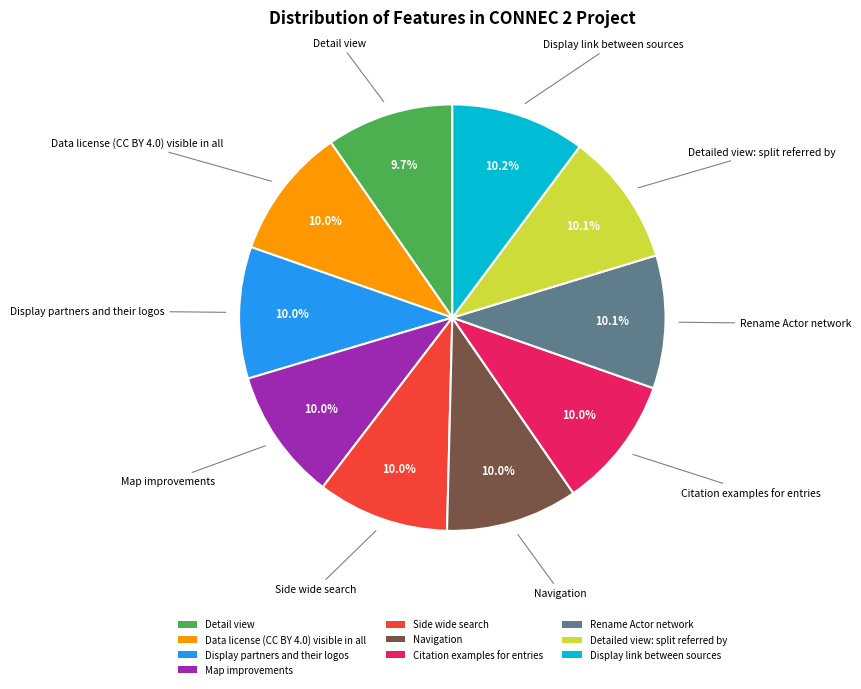

Does Side wide search account for over 50% of the chart?

No